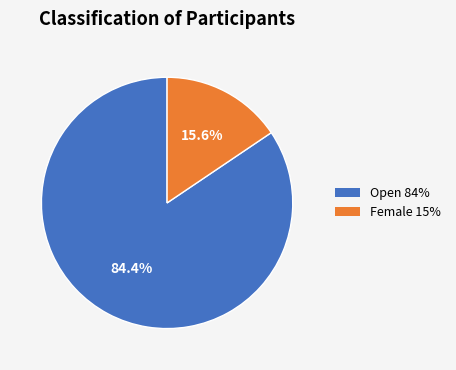

How many segments does this pie chart have?

2